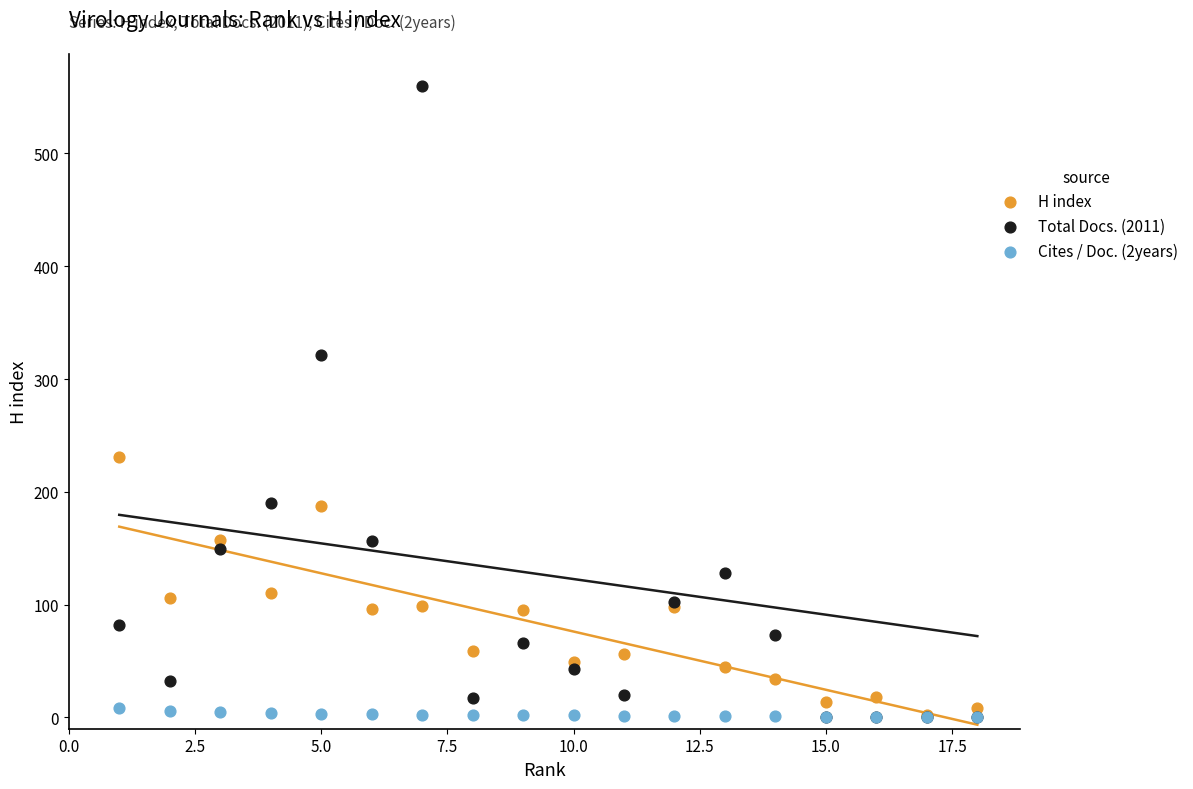

Across all series, what Y value is closest to 280?

321